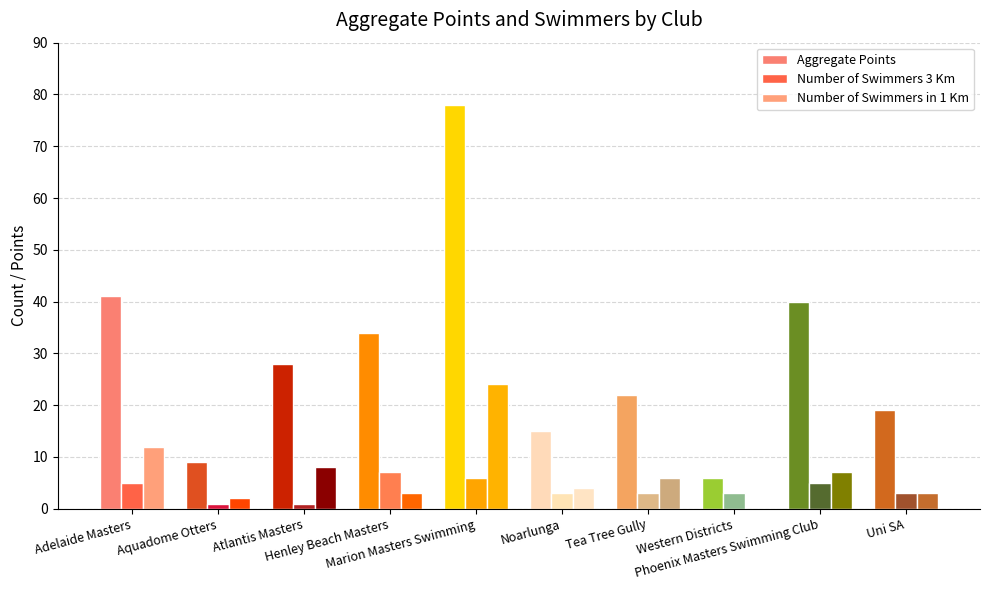

Reading left to right, list all the values displayed in this chart.

Aggregate Points: 41	9	28	34	78	15	22	6	40	19
Number of Swimmers 3 Km: 5	1	1	7	6	3	3	3	5	3
Number of Swimmers in 1 Km: 12	2	8	3	24	4	6	0	7	3